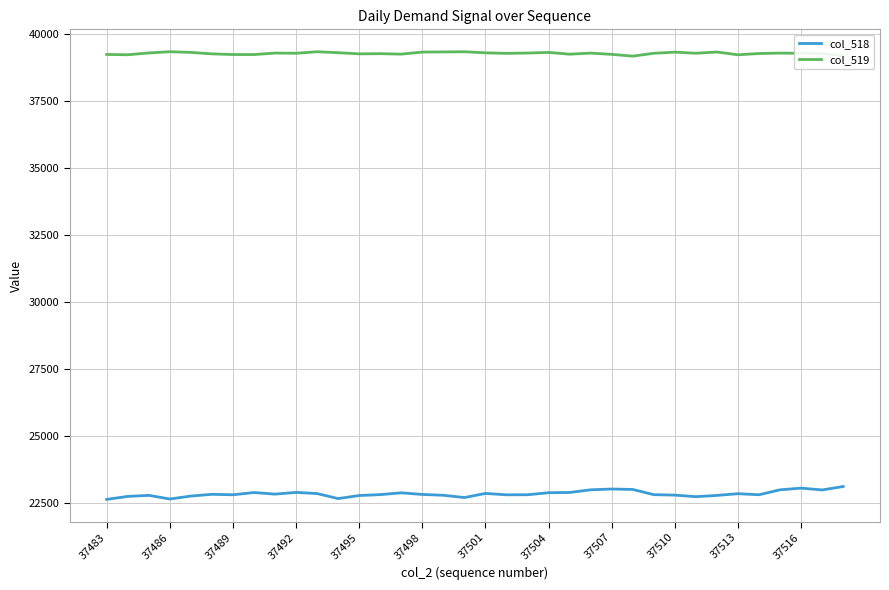

What are all the series names shown in the legend?

col_518, col_519